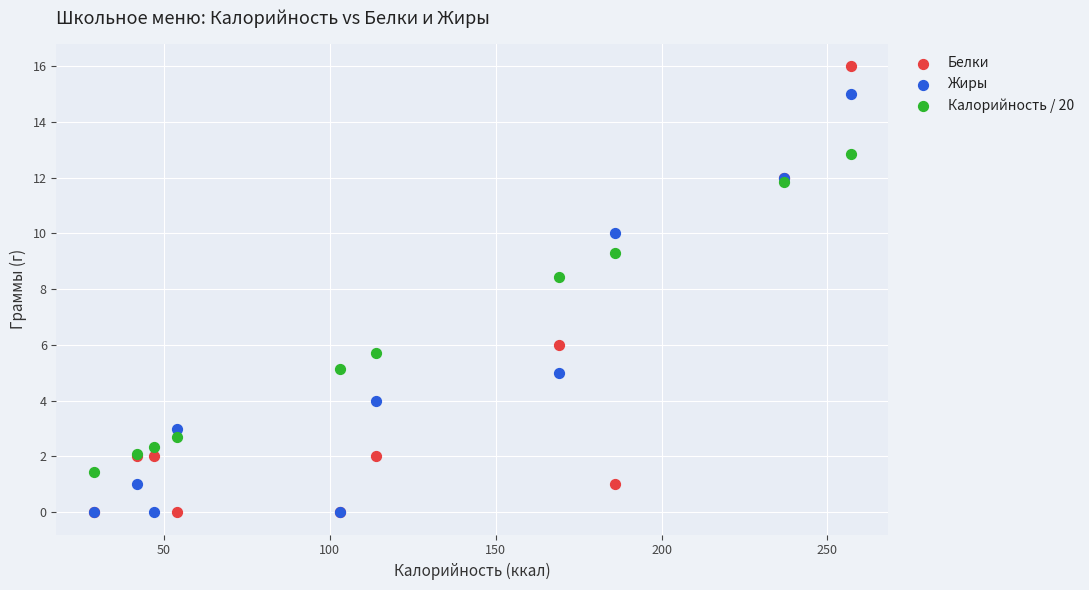

In the Калорийность / 20 series, what Y value is closest to 7?

5.7